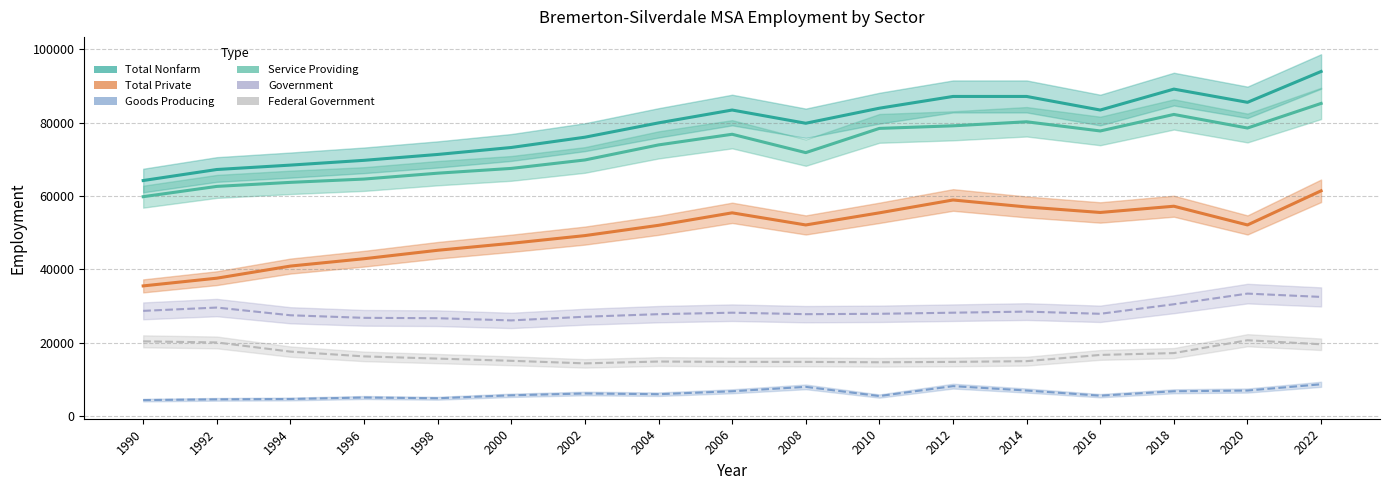

At which category is the sum across all series the highest?

2022